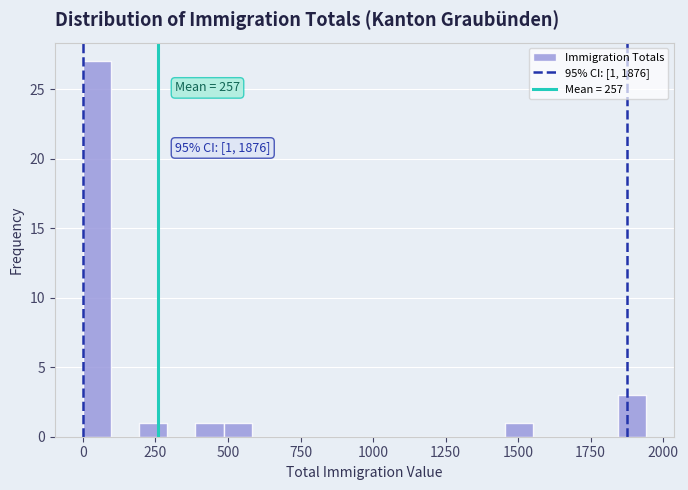

Around what value on the x-axis is the tallest bar? Give the approximate position of its centre, as read against the axis.

50